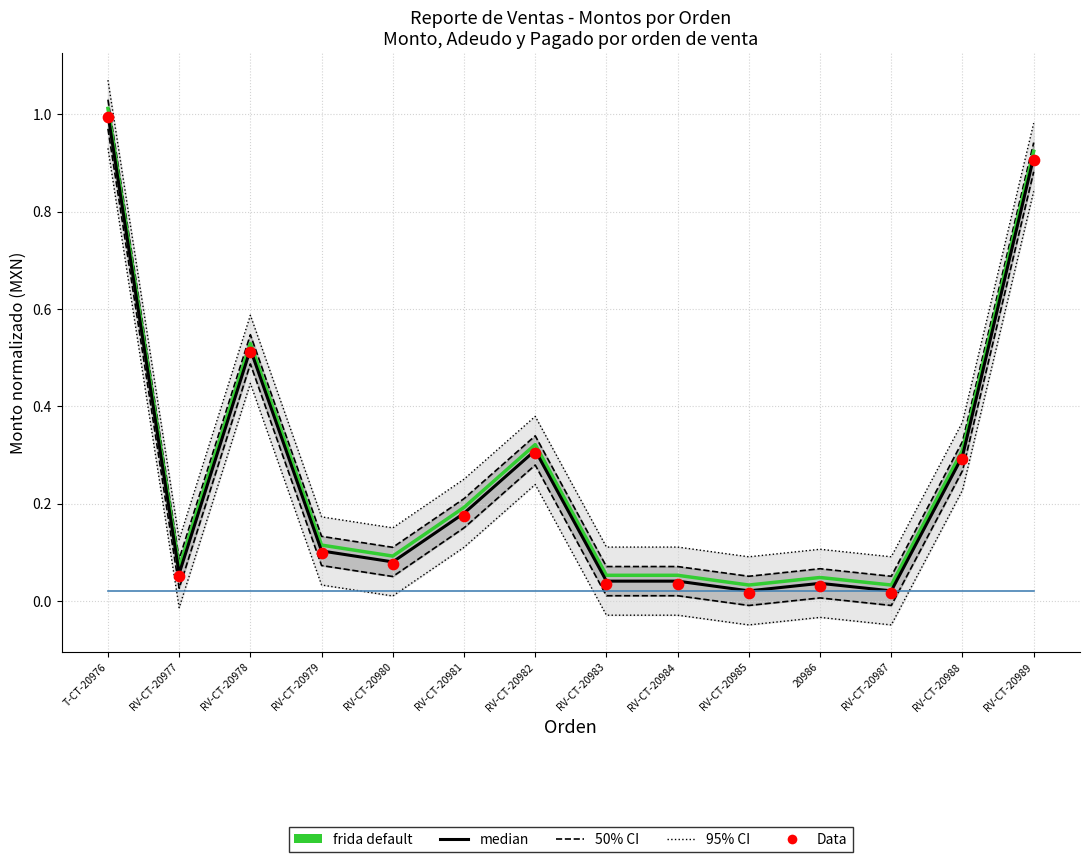

Is the value of frida default at RV-CT-20979 greater than the value of Data at RV-CT-20989?

No